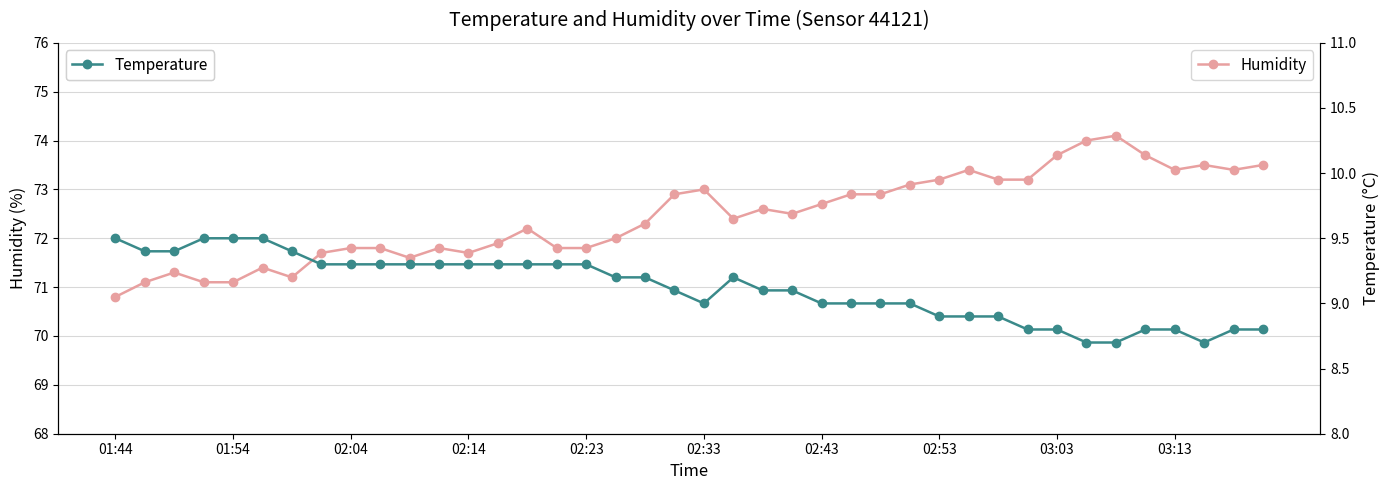

What is the lowest value of the Temperature series?

8.7